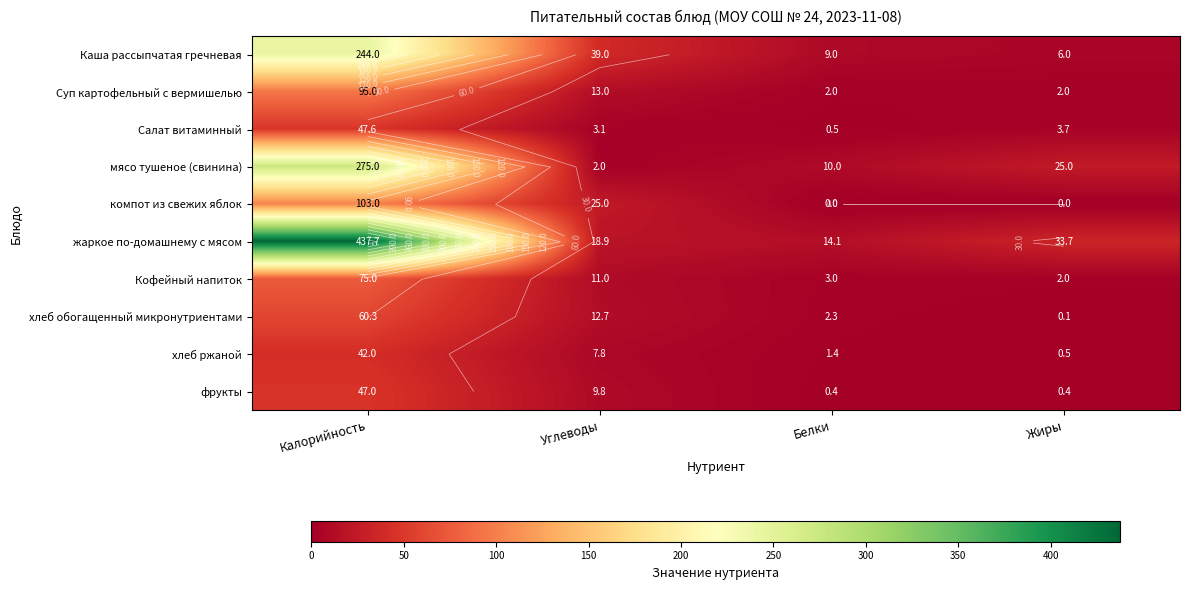

Read the компот из свежих яблок value at Калорийность.

103.0